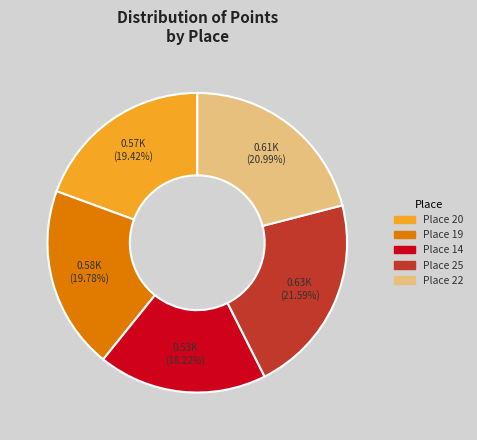

Does Place 14 account for over 50% of the chart?

No